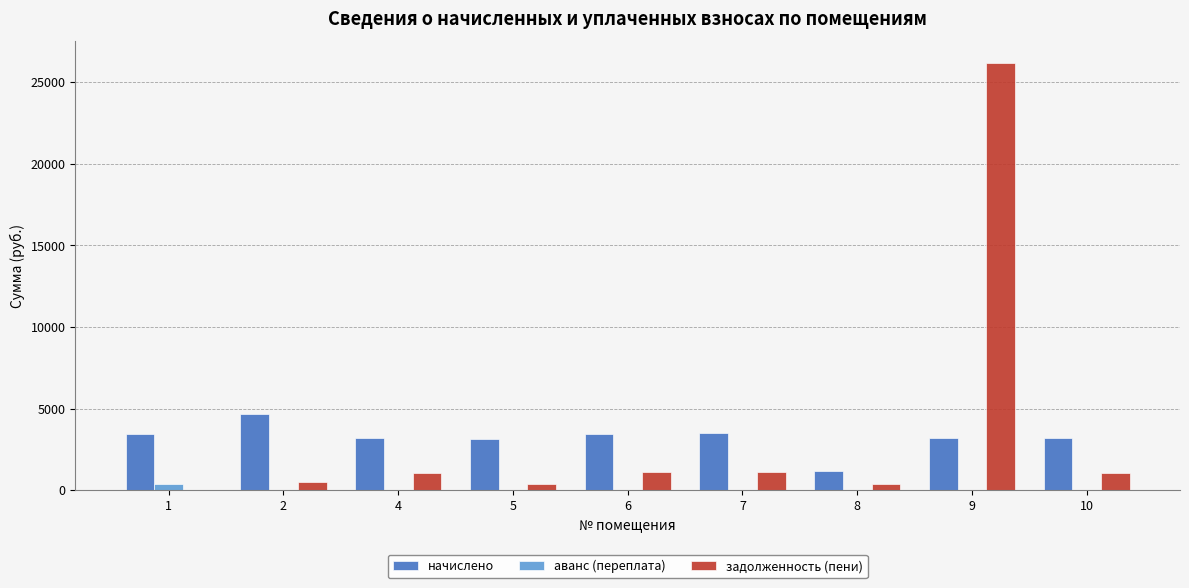

How many groups of bars are there?

9